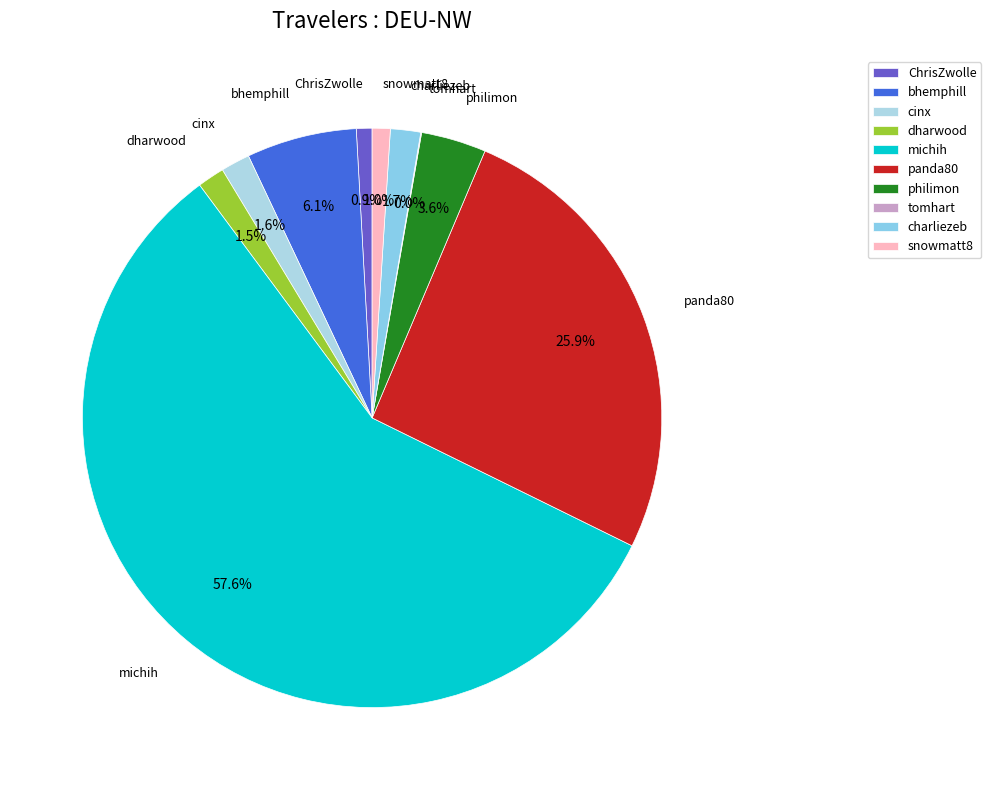

Approximately how many times larger is the value at bhemphill compared to ChrisZwolle?

7.0